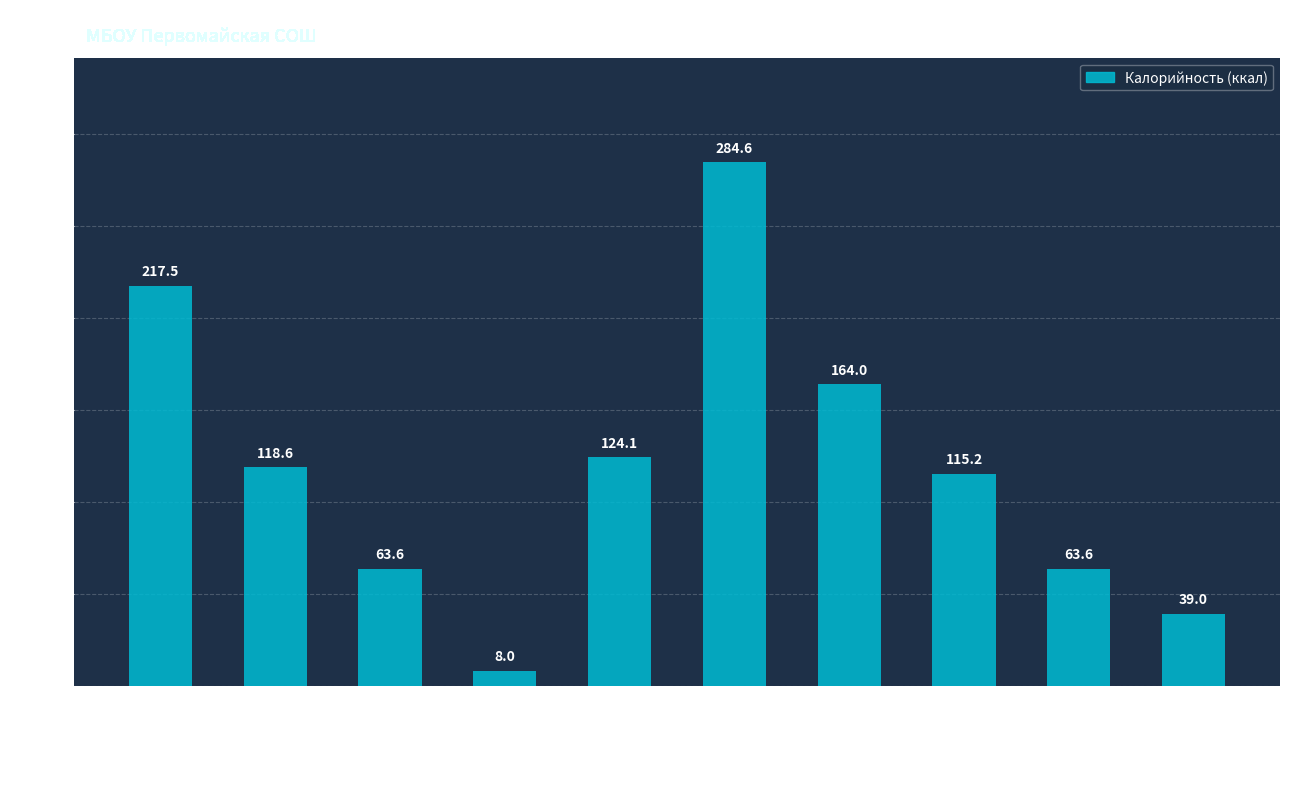

What is the change in value from Щи с мясом to Компот из сухофруктов?

-8.9